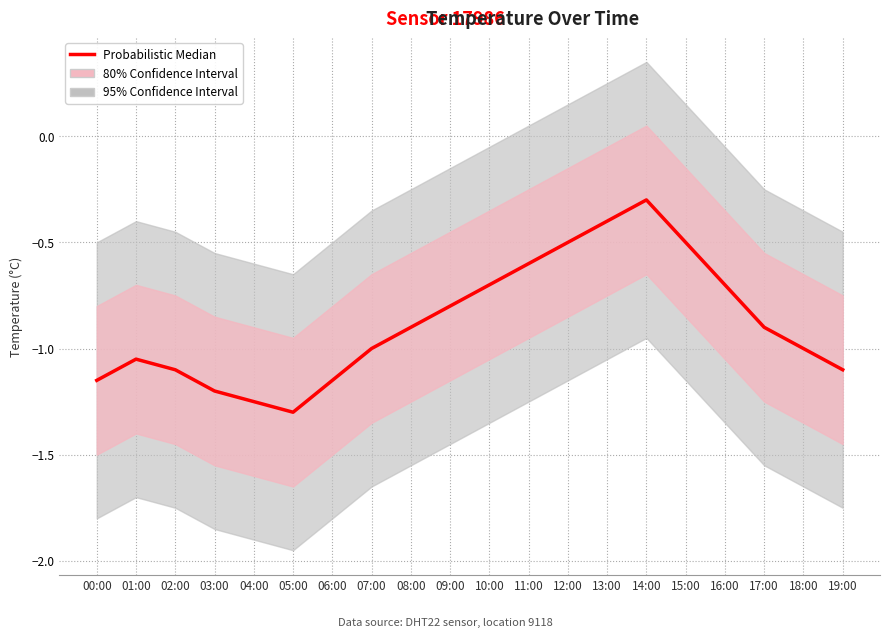

Rank the categories by value from highest to lowest.

14:00, 13:00, 12:00, 15:00, 11:00, 10:00, 16:00, 09:00, 08:00, 17:00, 07:00, 18:00, 01:00, 02:00, 19:00, 00:00, 06:00, 03:00, 04:00, 05:00